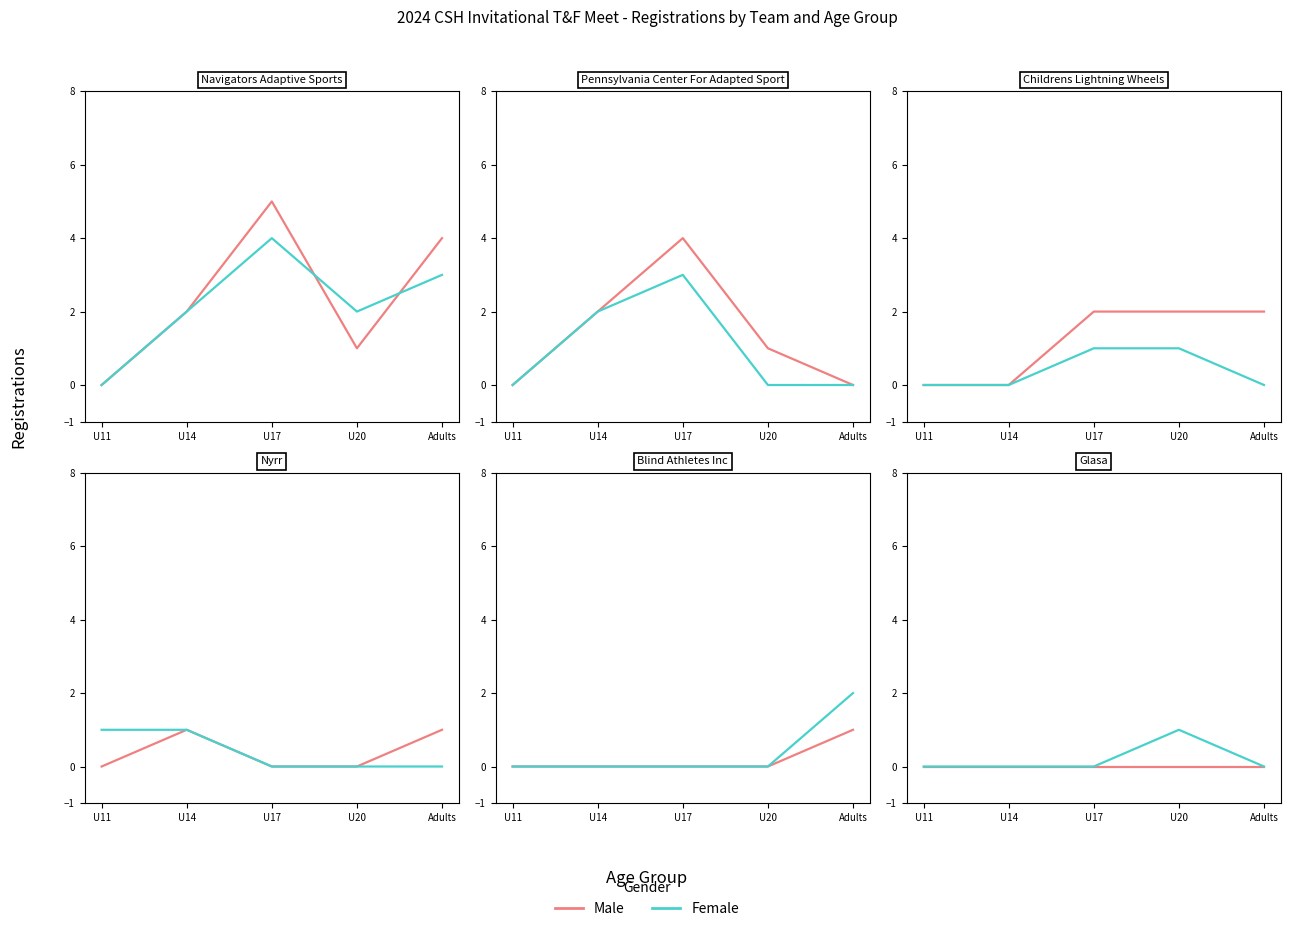

List the labels in order of Male value, smallest first.

U11, U14, U17, U20, Adults